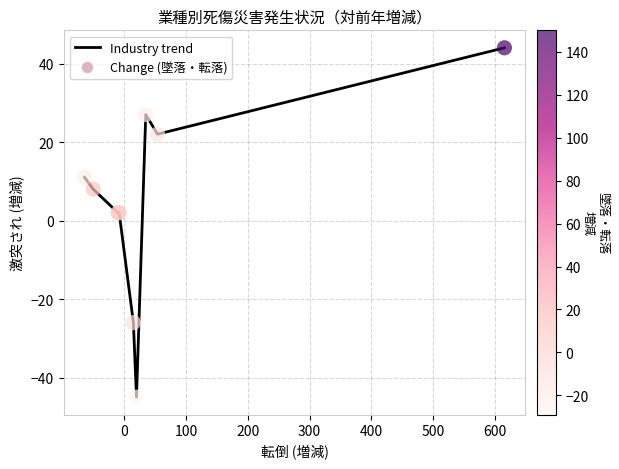

What is the difference between the maximum and minimum values?

89